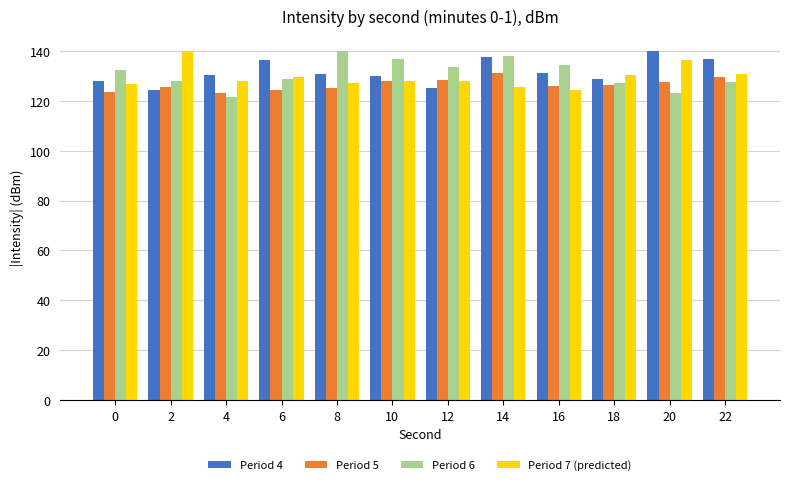

How many data points does each series have?

12